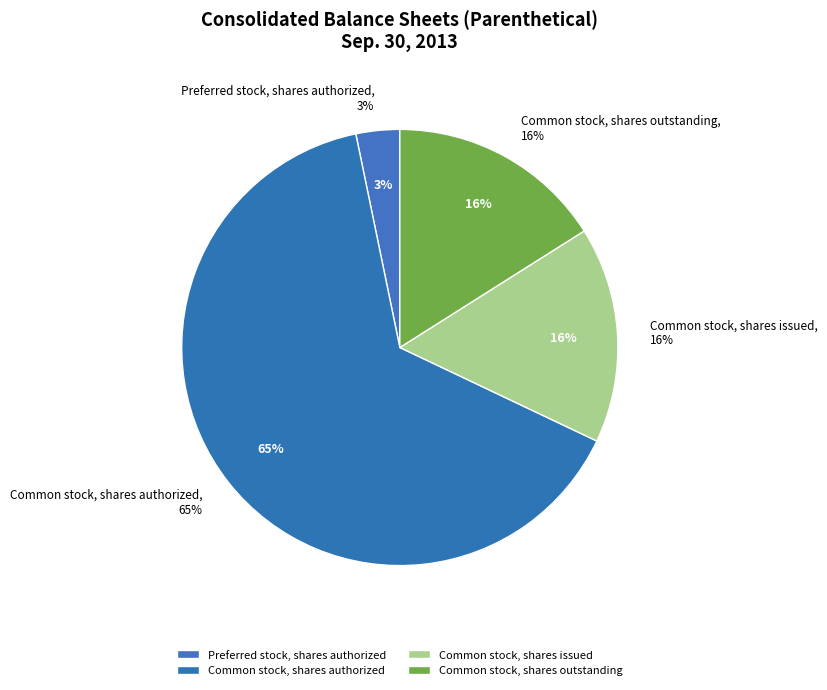

Is there a majority slice in this chart?

Yes